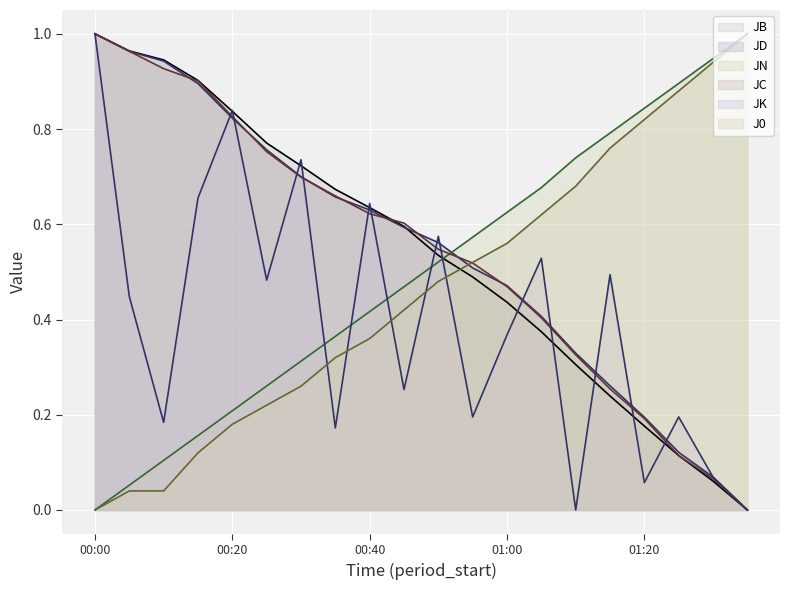

What is the difference between the second highest and second lowest values in the JN series?

0.9